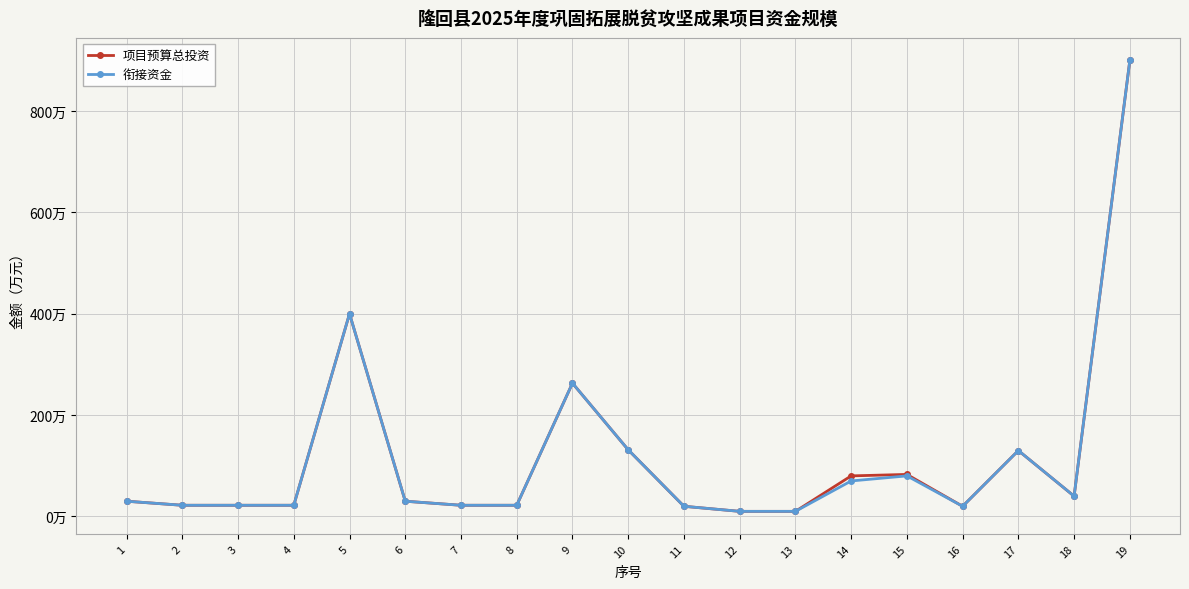

What is the approximate value of 项目预算总投资 at 3?

22.0